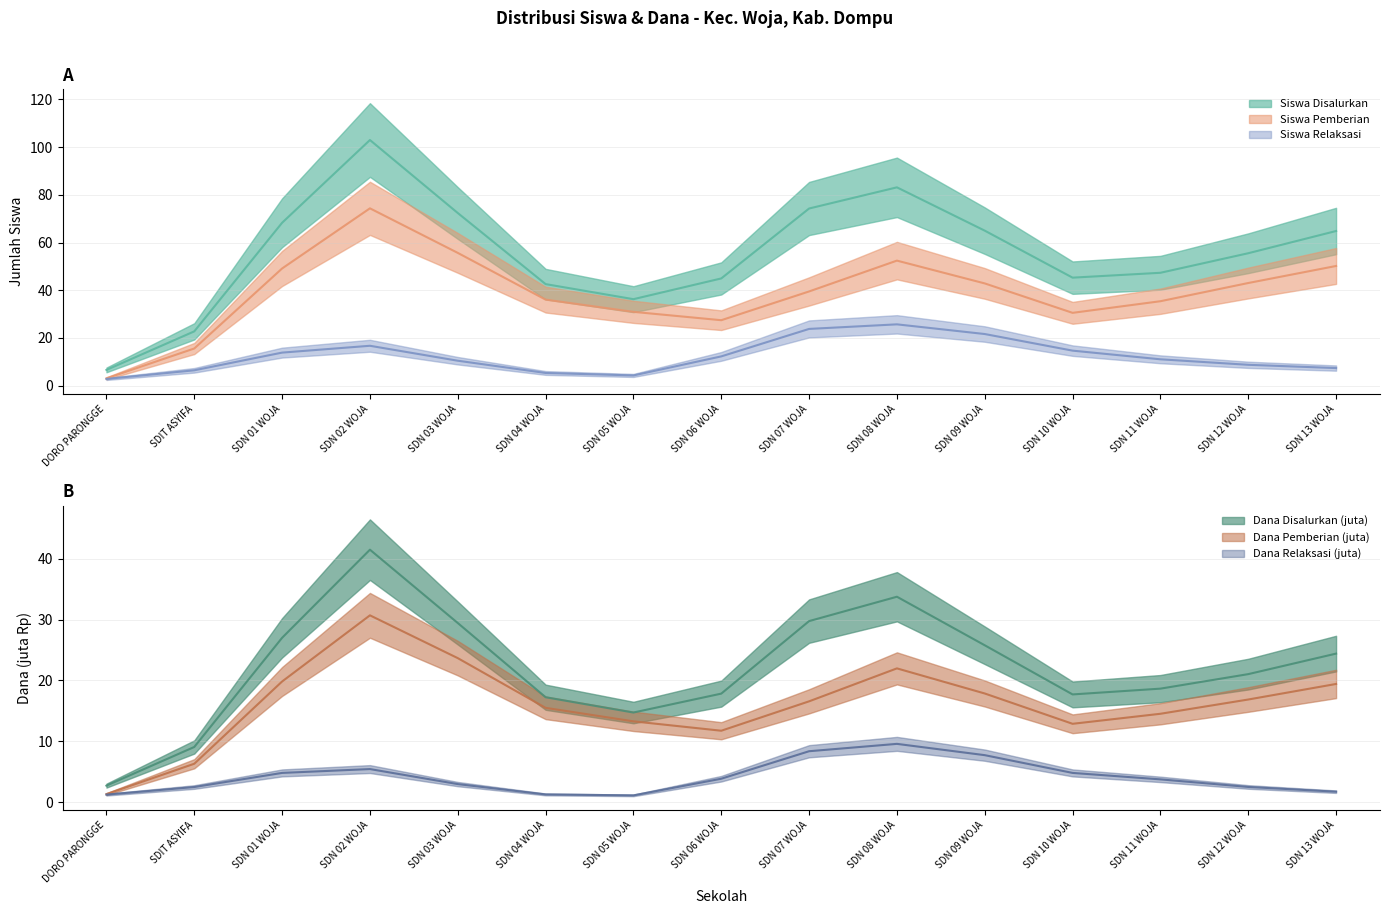

Where is the first local minimum for Dana Relaksasi (juta)?

SD NEGERI 05 WOJA